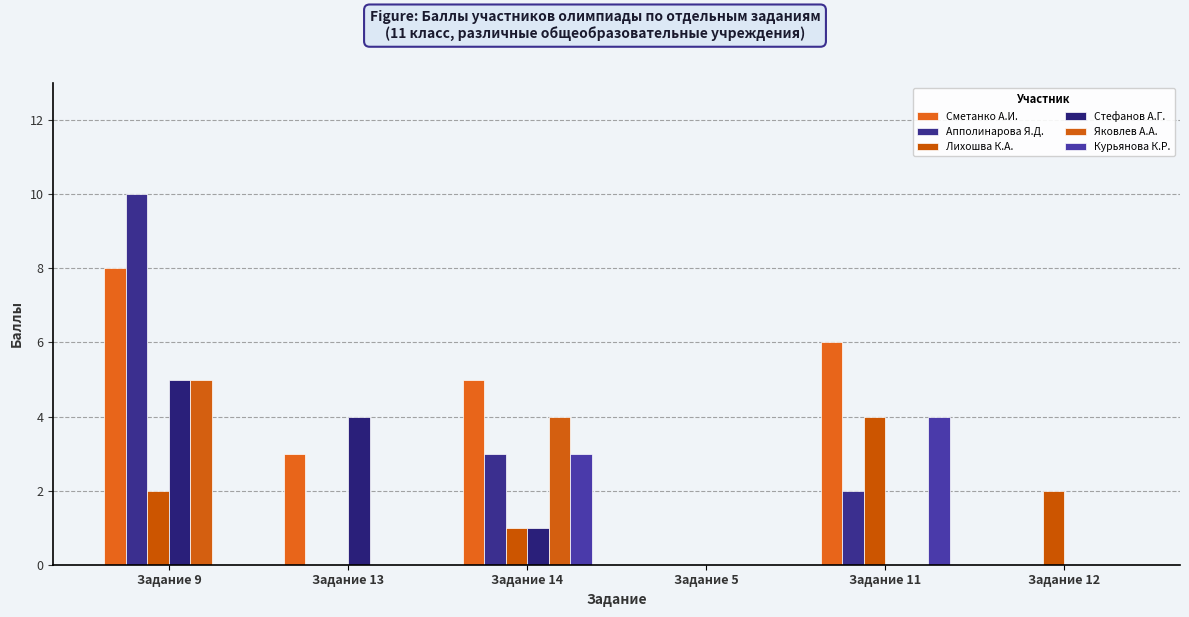

What is the sum of all Яковлев А.А. values?

9